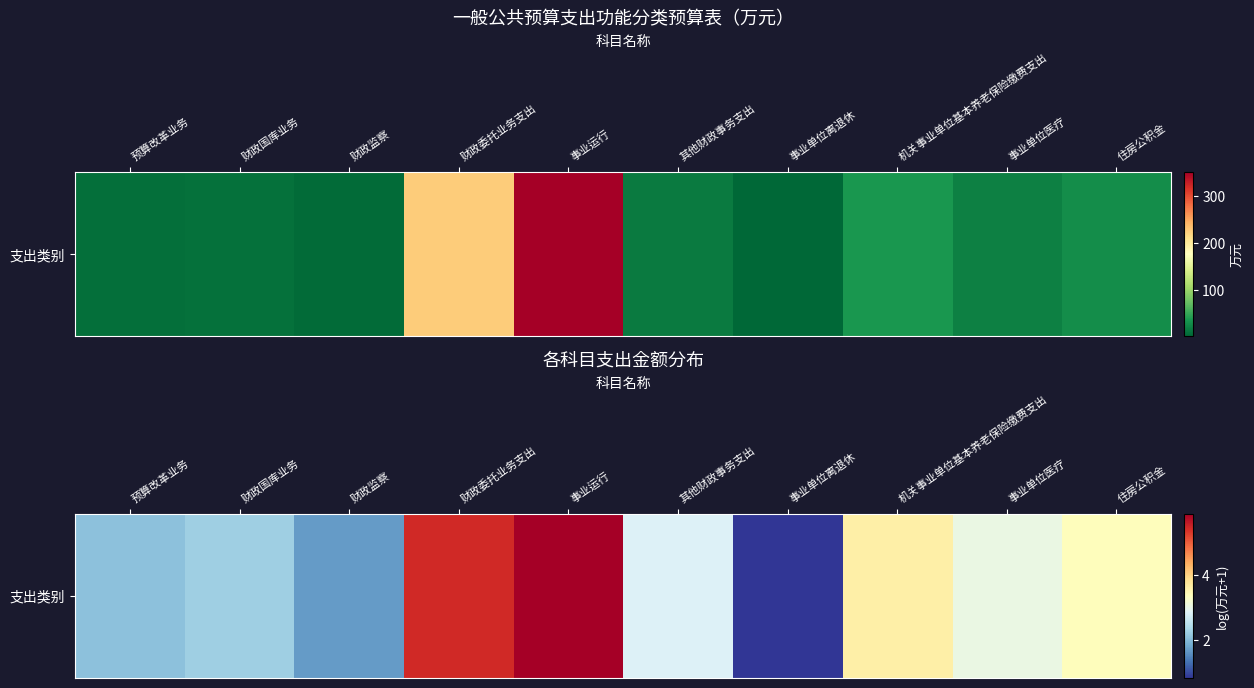

Reading right to left, transcribe all the data shown in this chart.

住房公积金=3.4	事业单位医疗=3.0	机关事业单位基本养老保险缴费支出=3.6	事业单位离退休=0.9	其他财政事务支出=2.8	事业运行=5.9	财政委托业务支出=5.4	财政监察=1.7	财政国库业务=2.3	预算改革业务=2.1